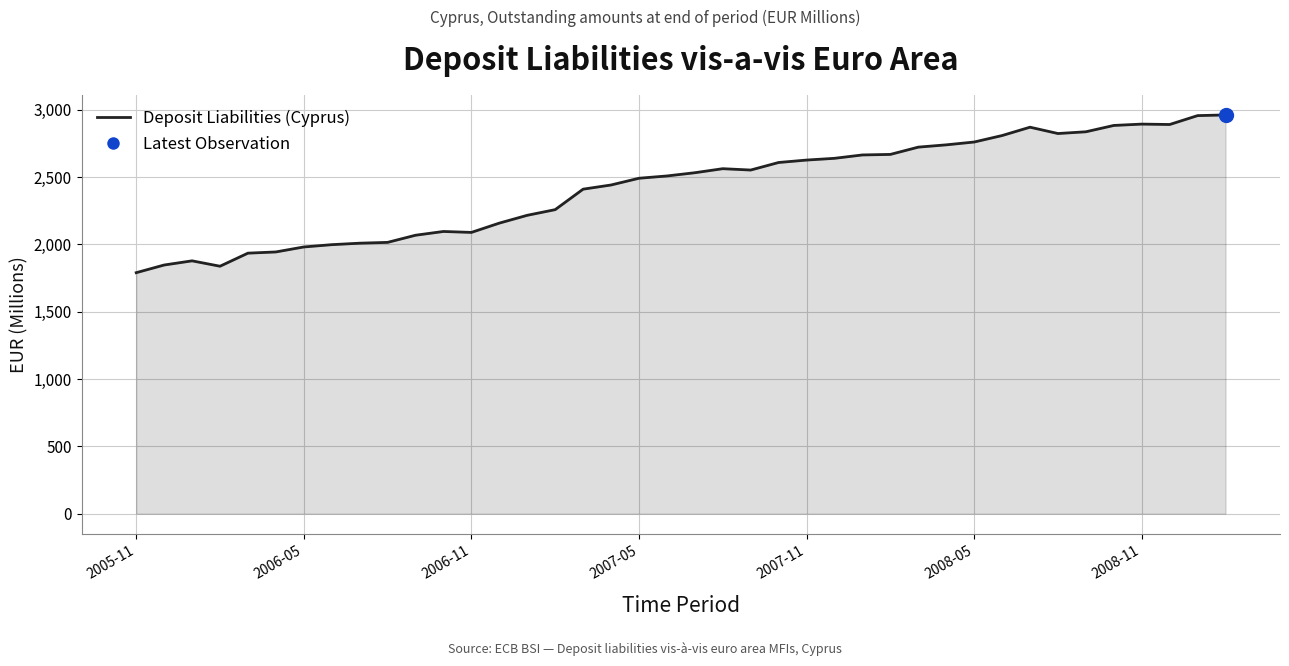

What is the difference between the maximum and minimum values?

1171